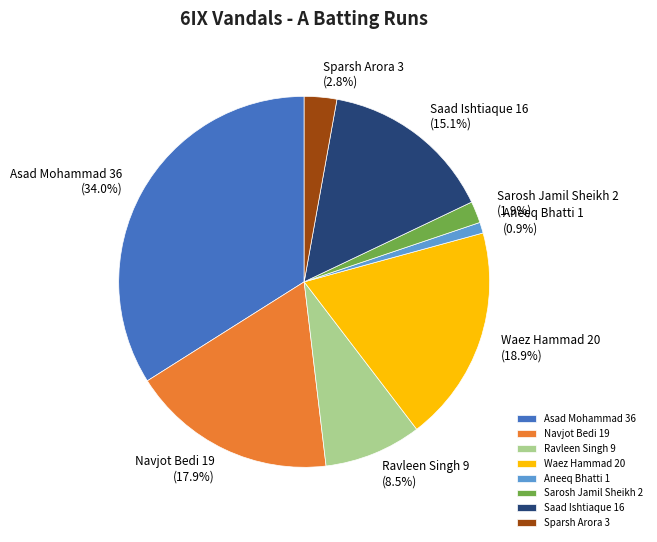

What is the ratio of the value at Saad Ishtiaque 16 to the value at Asad Mohammad 36?

0.4